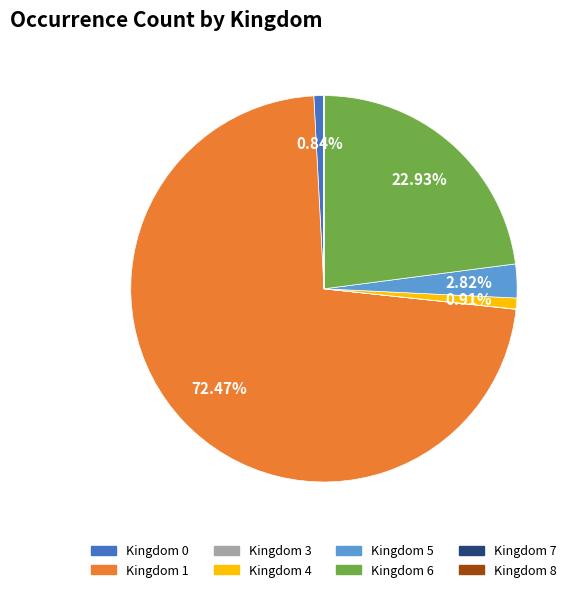

Is there a majority slice in this chart?

Yes